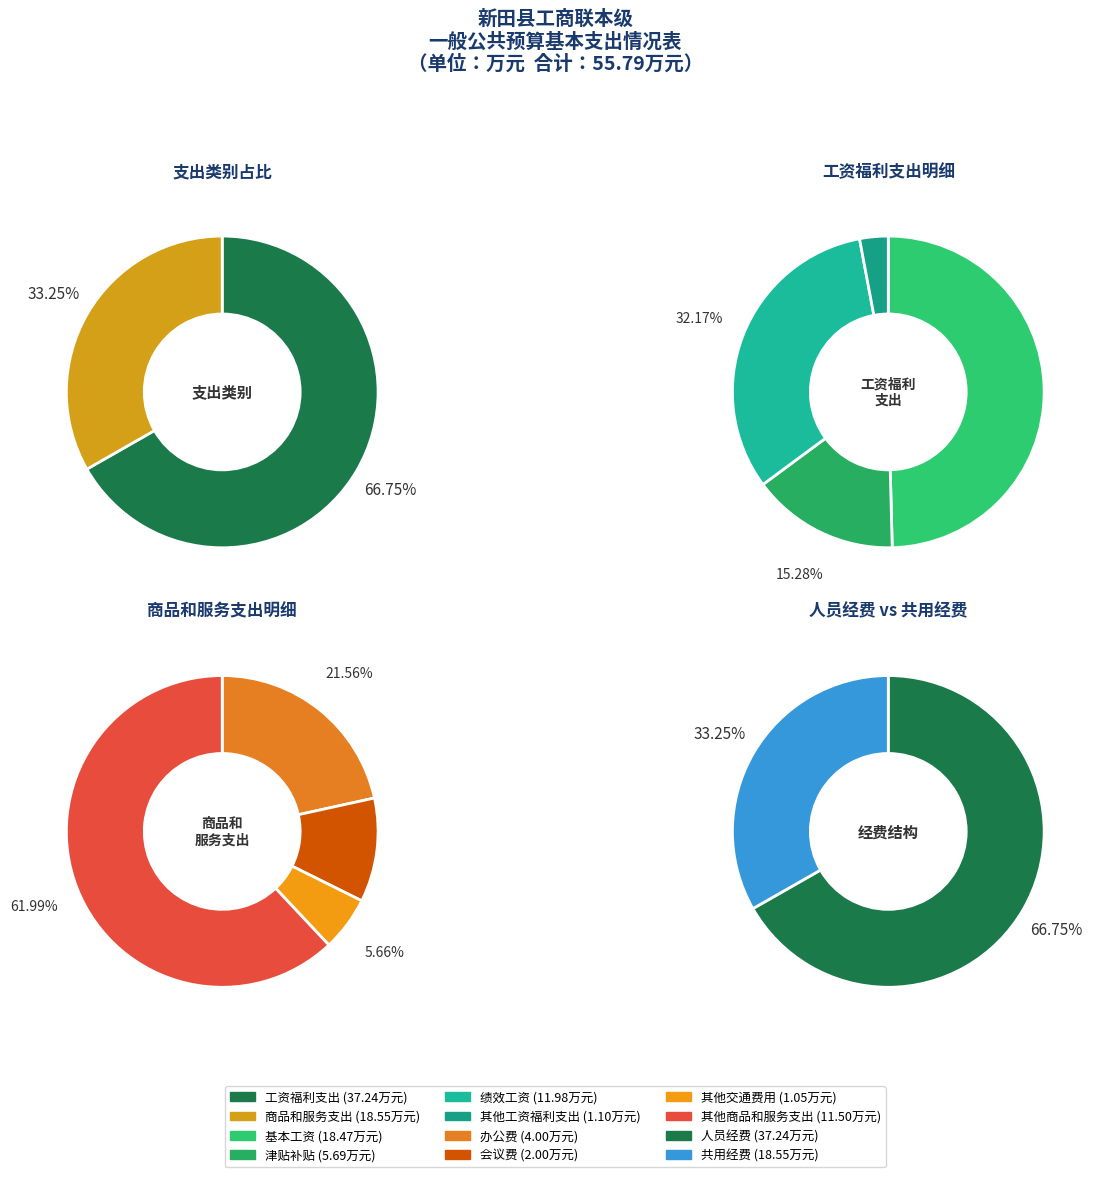

Combined, do 商品和服务支出 and 工资福利支出 account for over 50%?

Yes